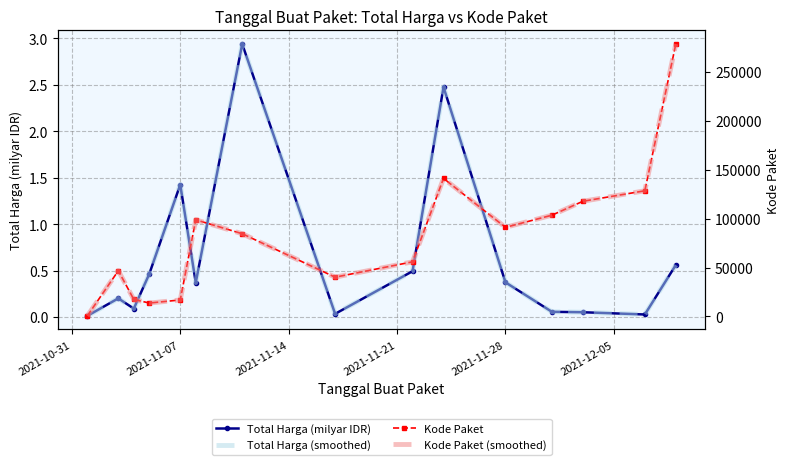

True or false: Total Harga (milyar IDR) and Kode Paket intersect in this chart.

False